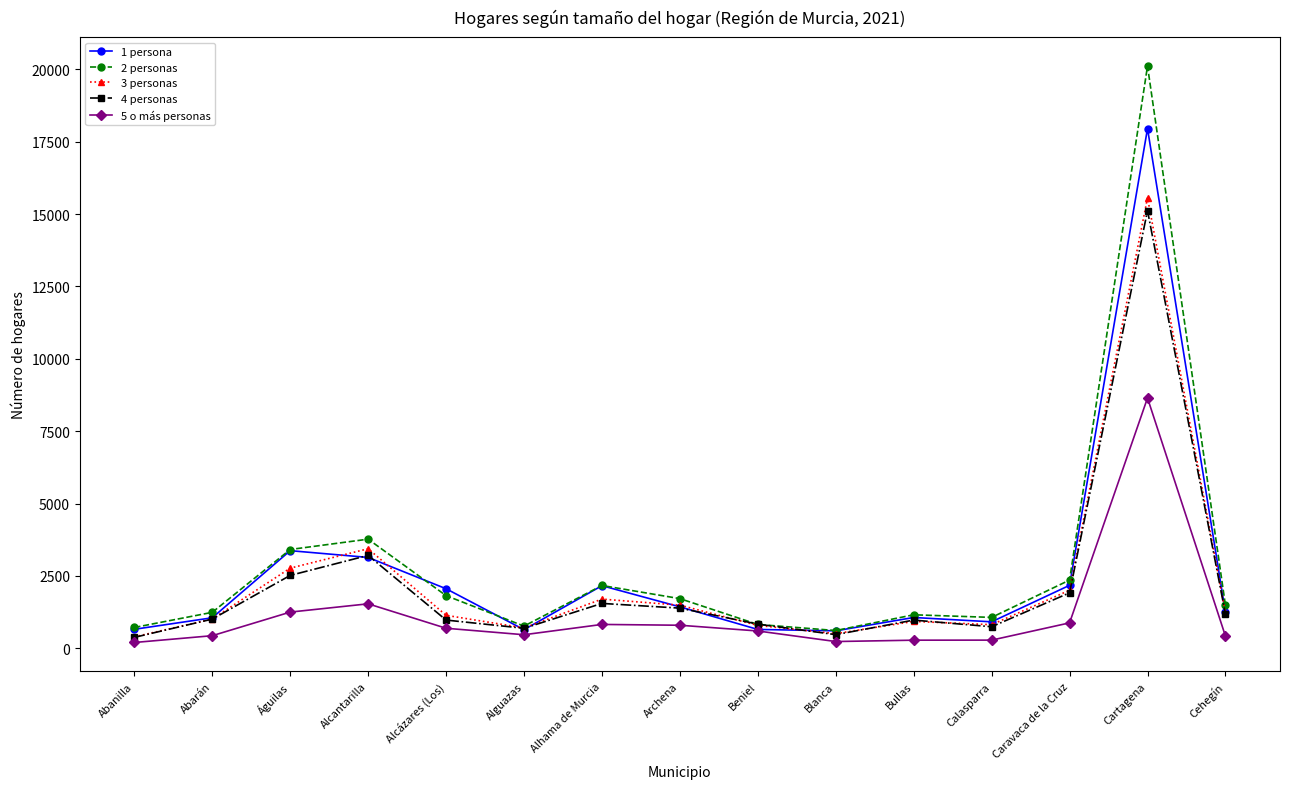

What is the difference between the highest and lowest values at Caravaca de la Cruz?

1478